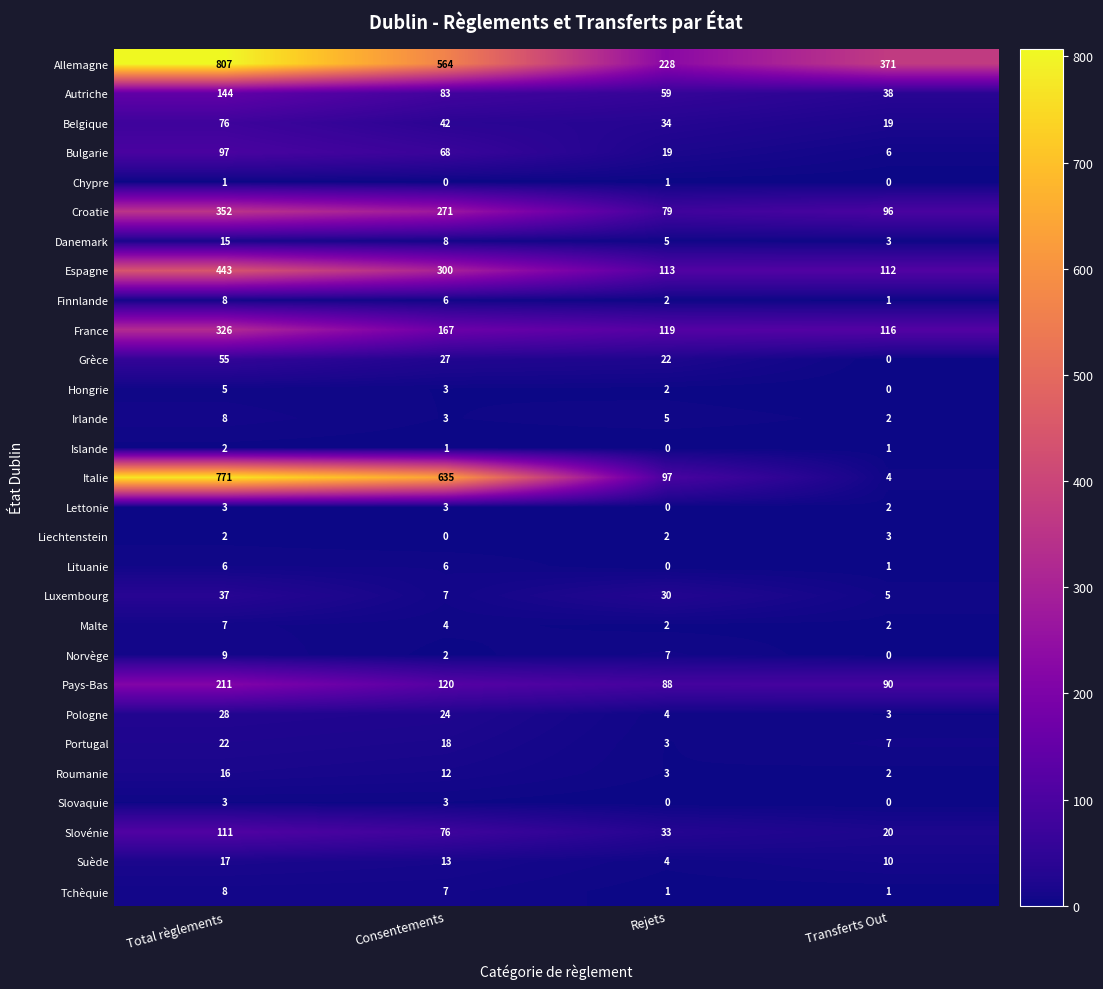

What is the sum of all Roumanie values?

33